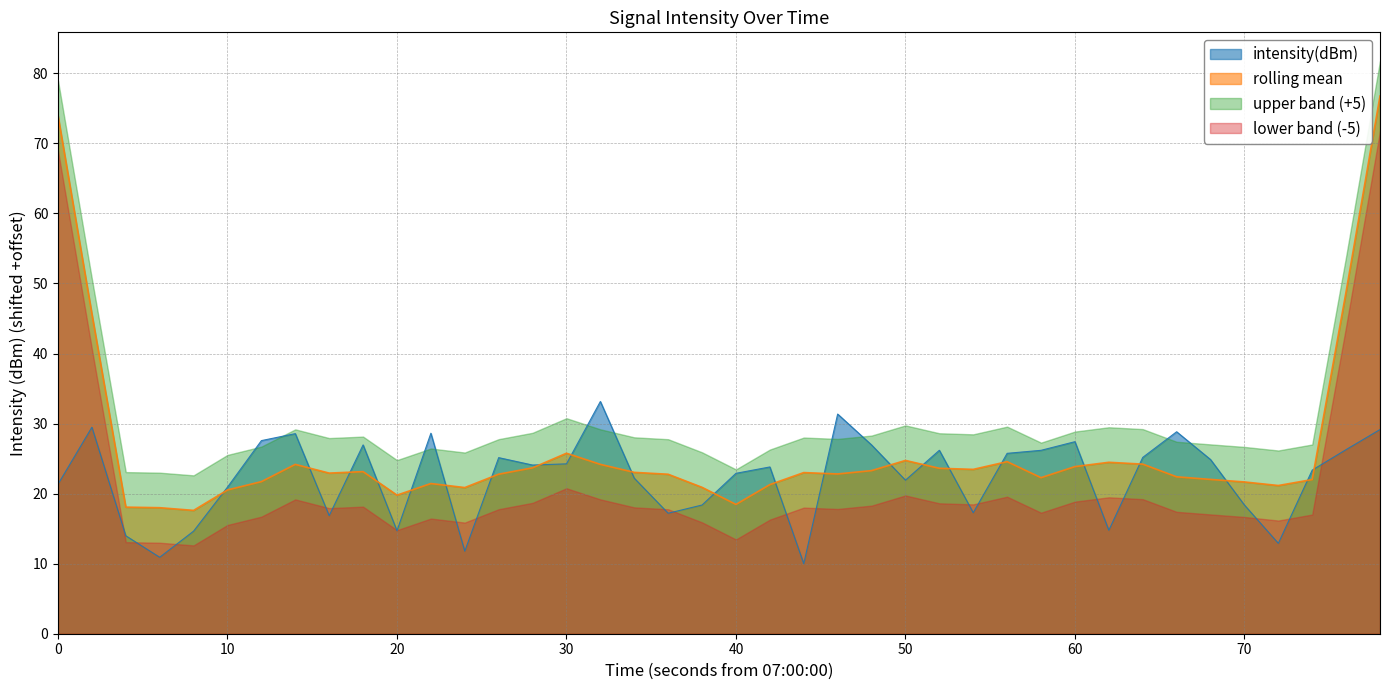

Which series changed the most between 20 and 40?

intensity(dBm)